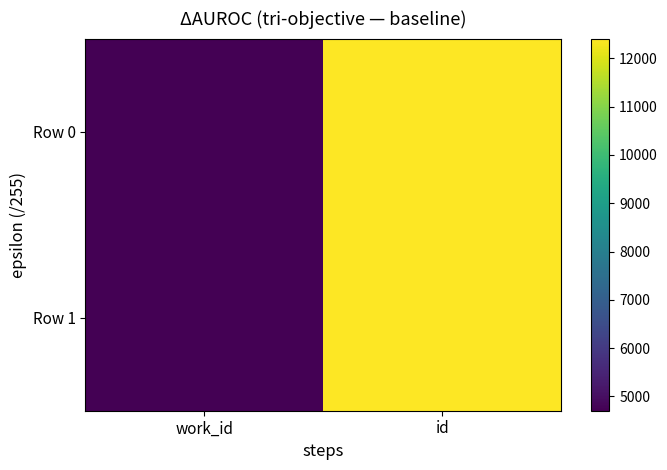

At which category does the chart reach its minimum across all series?

work_id